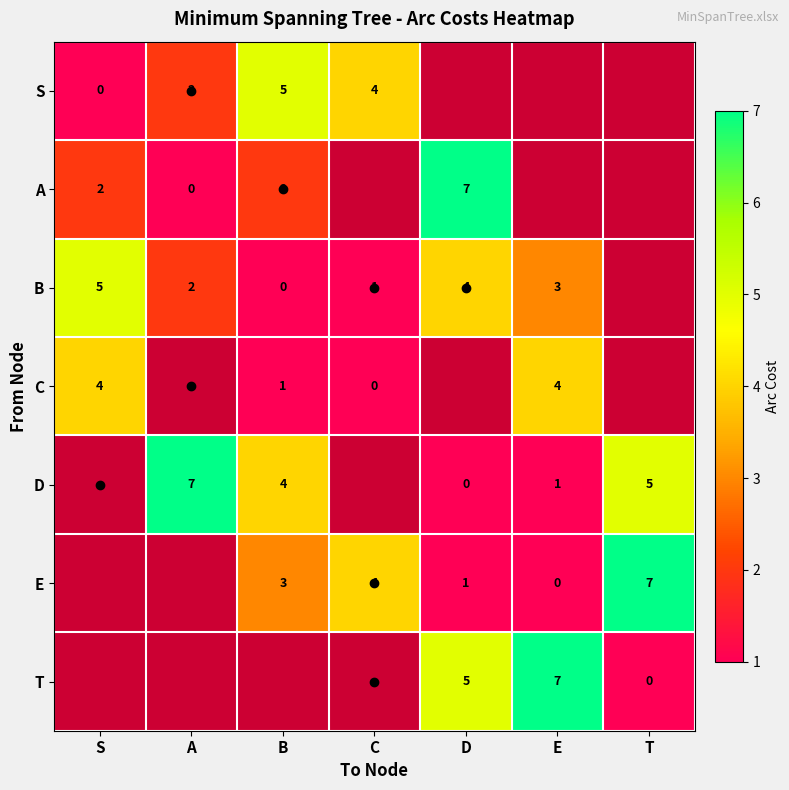

The A series shows 7 at D. True or false?

True